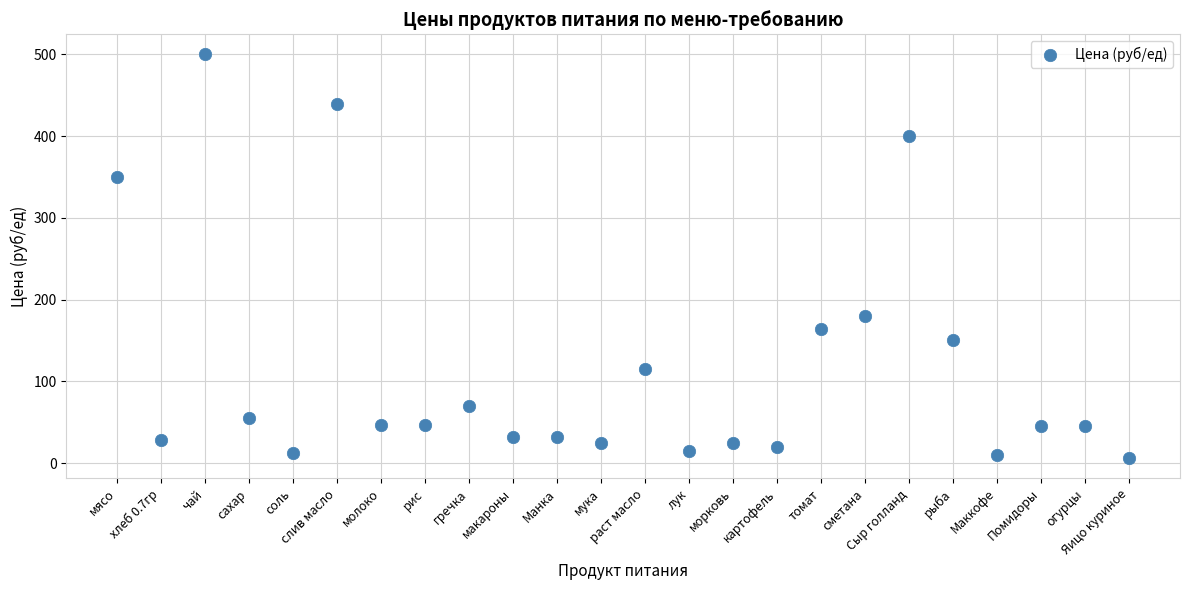

What Y value in the scatter plot is closest to 253?

180.0